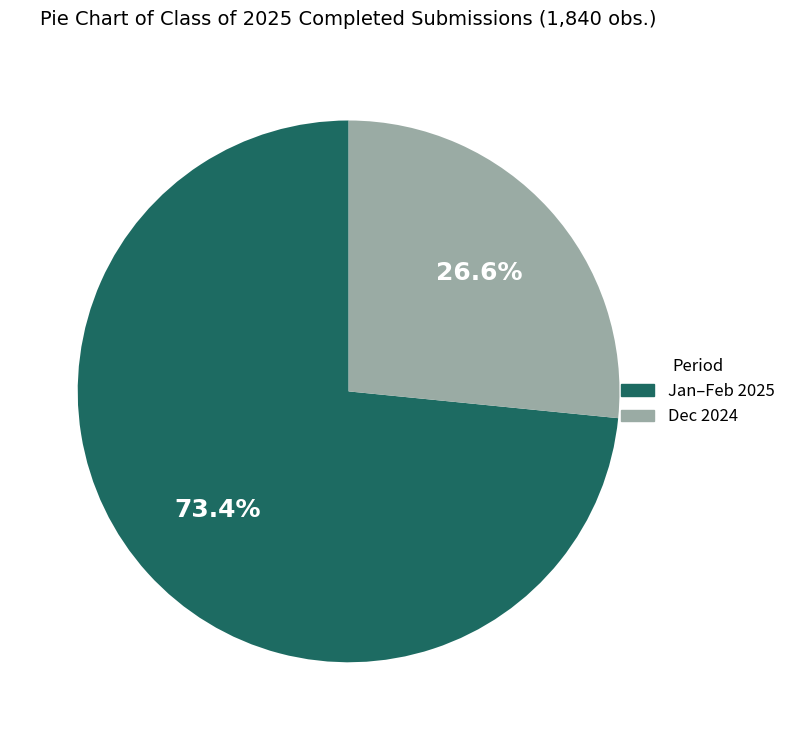

Is there a majority slice in this chart?

Yes